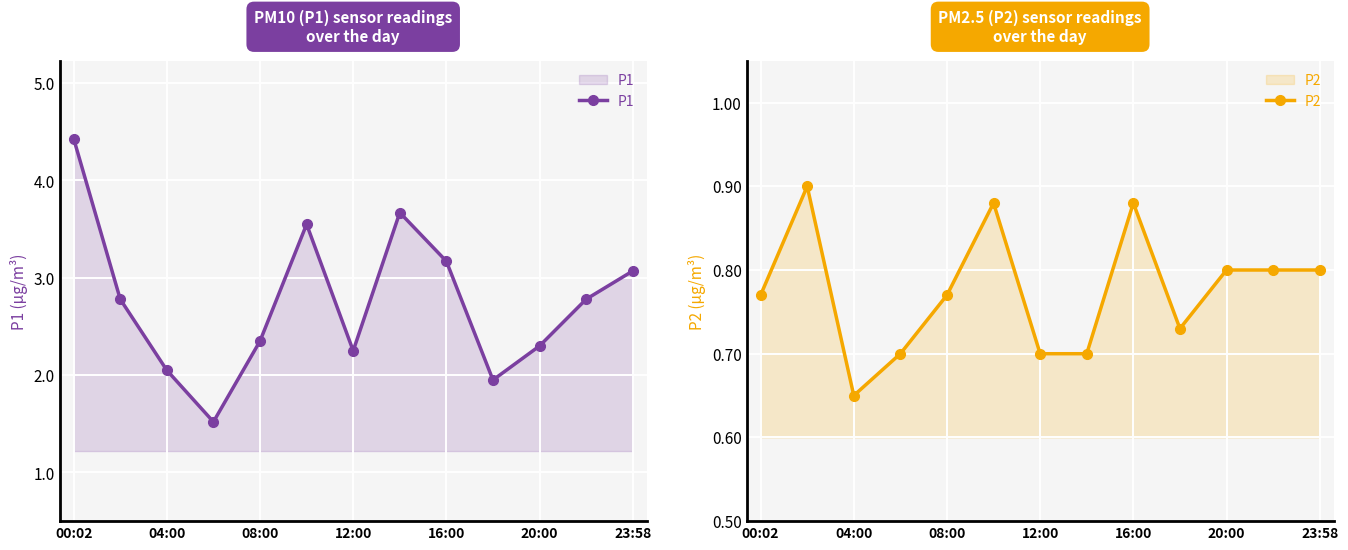

True or false: P1 has more than 1 interior local peaks.

True